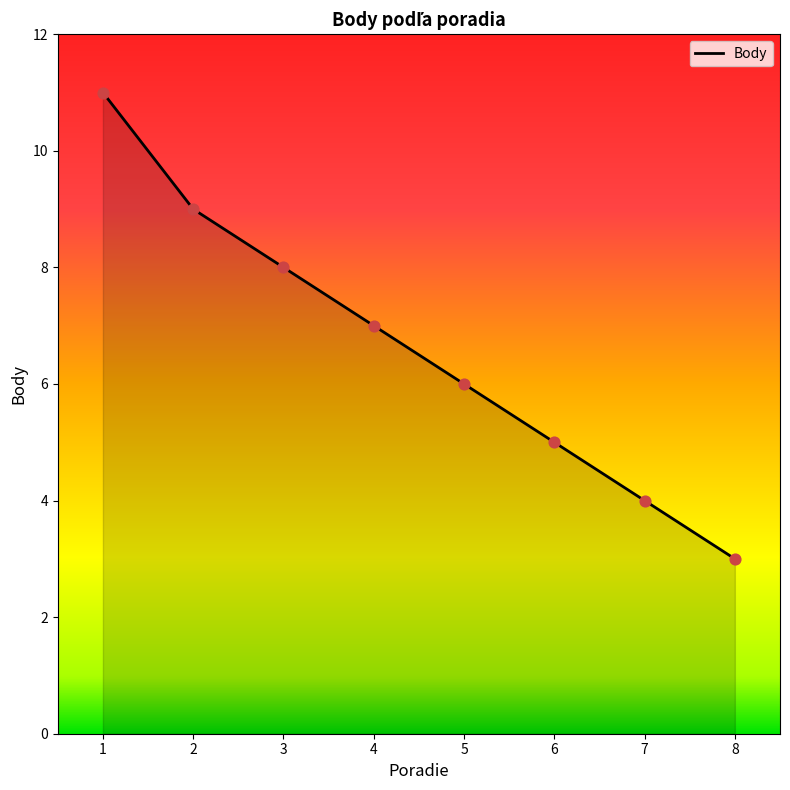

What is the change in value from 1 to 5?

-5